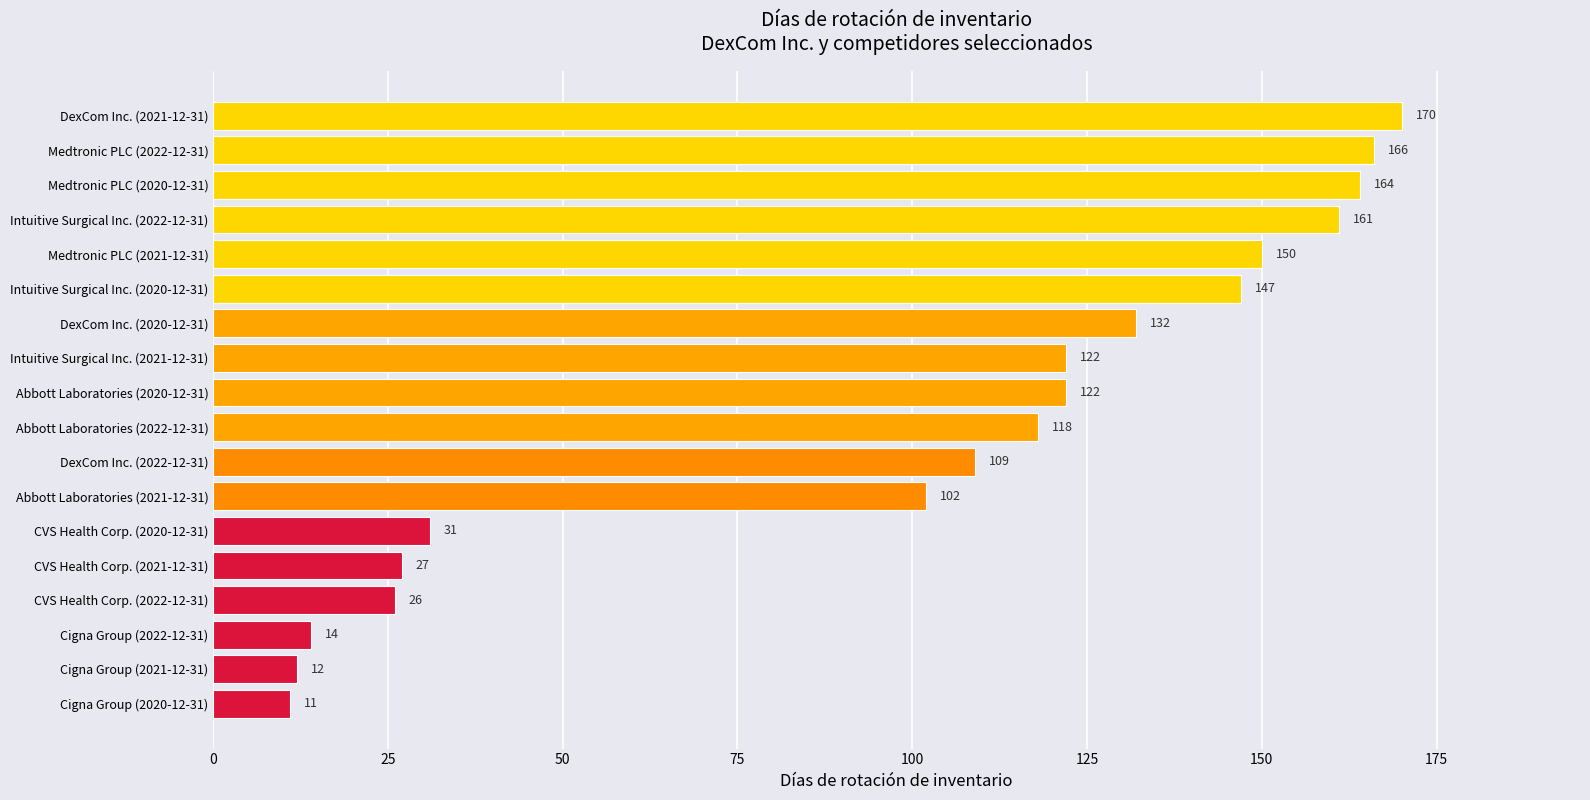

What is the sum of all values?

1784